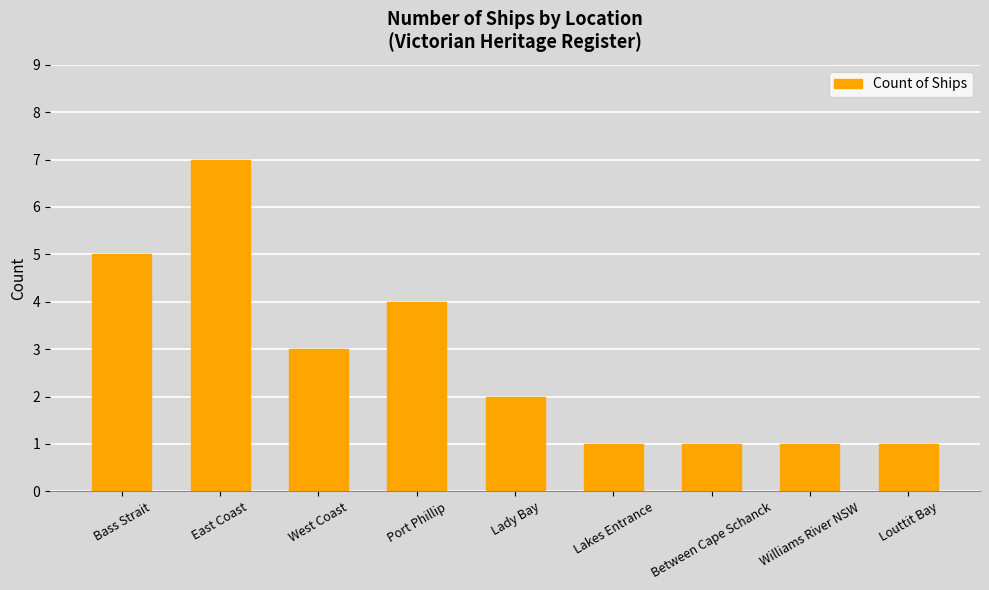

Where does the data first go above 2?

Bass Strait